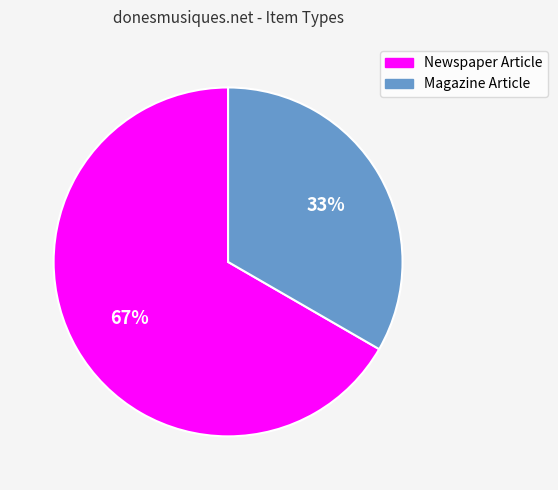

Which slice is the smallest?

Magazine Article